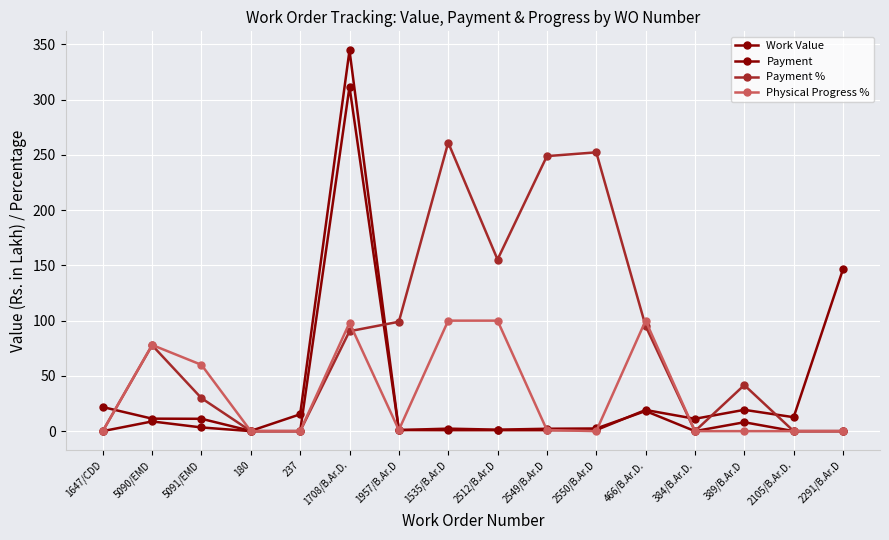

Between 2512/B.Ar.D and 384/B.Ar.D., which series saw the biggest shift?

Payment %